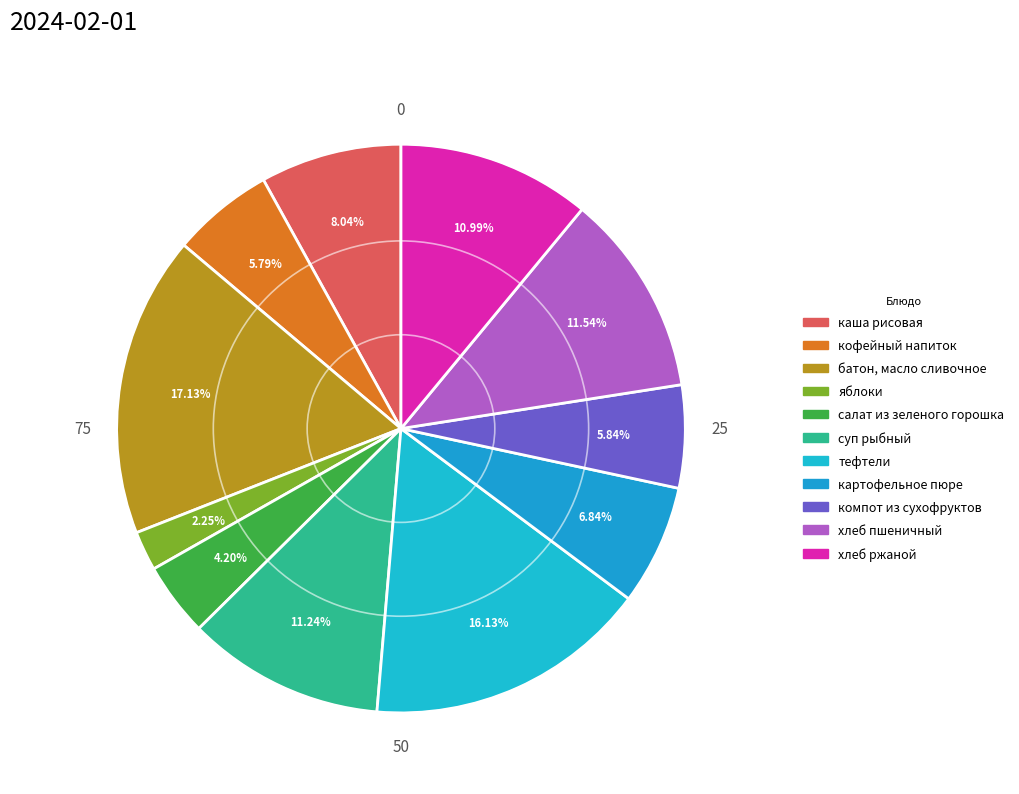

What percentage is NOT represented by кофейный напиток?

94.2%